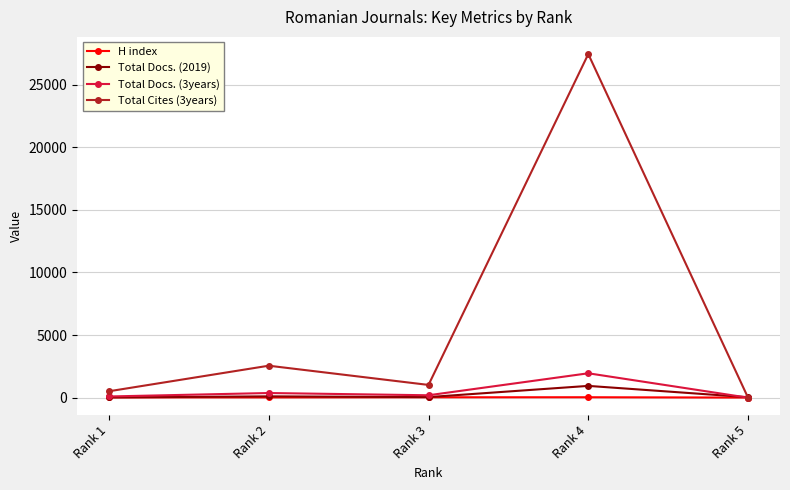

What is the difference between the second highest and minimum values in the Total Docs. (3years) series?

372